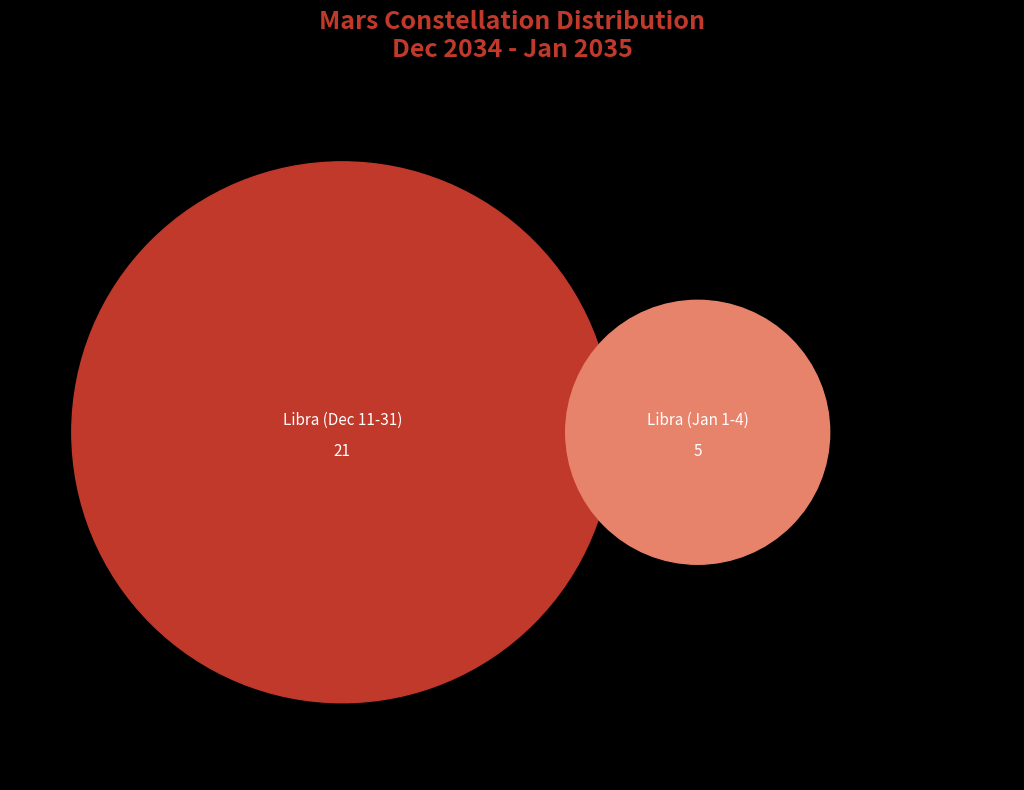

Between Libra (Jan) and Libra, which is larger?

Libra